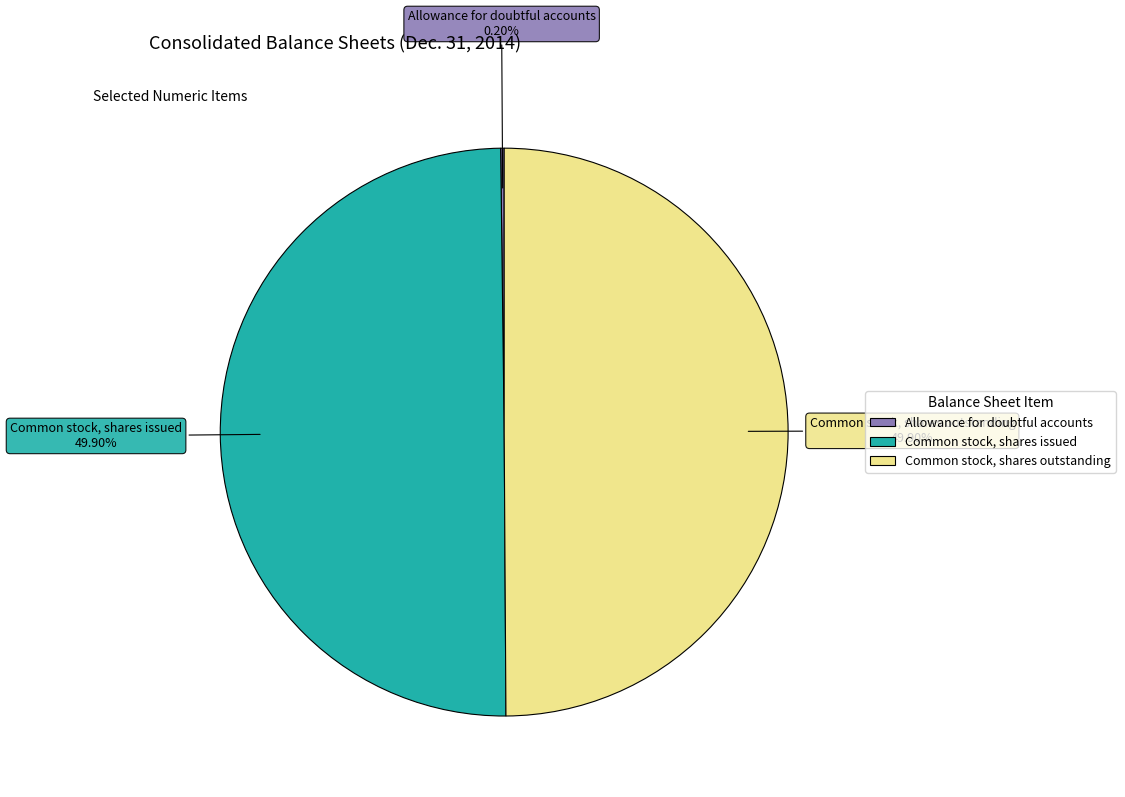

Is the sum of Common stock, shares outstanding and Common stock, shares issued greater than half?

Yes